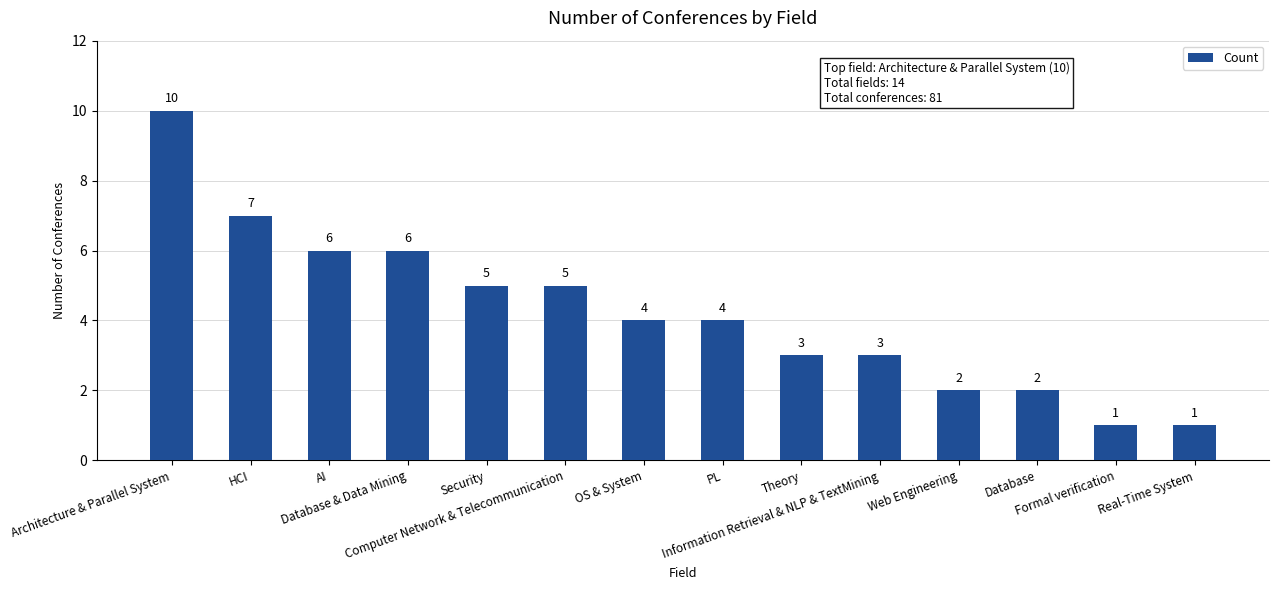

What is the value of the 3rd bar from the left?

6